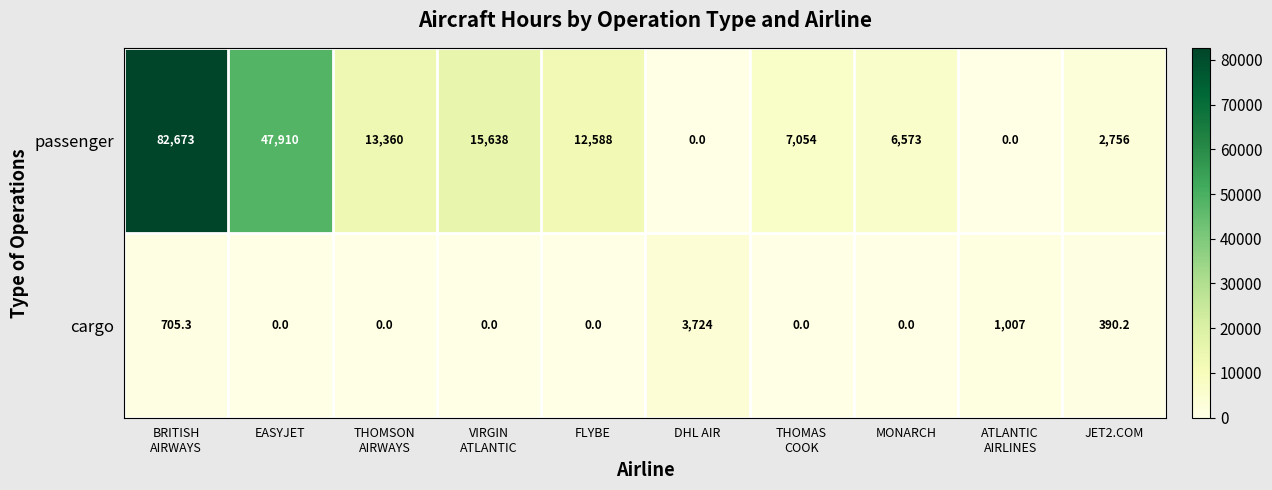

What is the difference between the highest and lowest values at DHL AIR?

3724.0